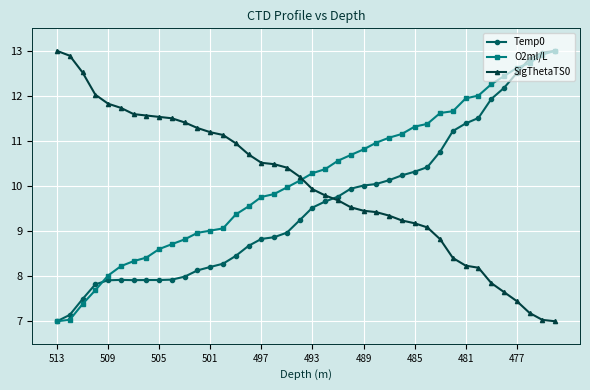

What is the value of the Temp0 point at the 12th from the left?

8.1